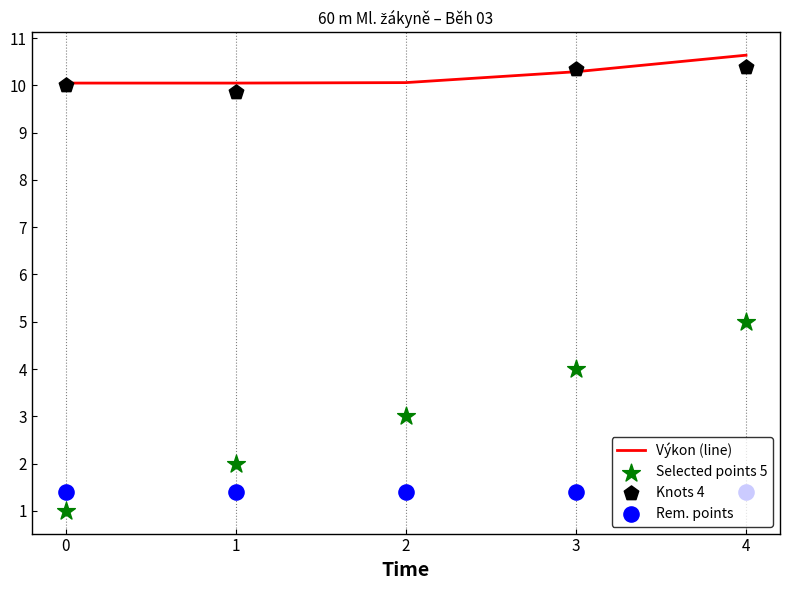

What is the minimum value for Výkon (line)?

10.1